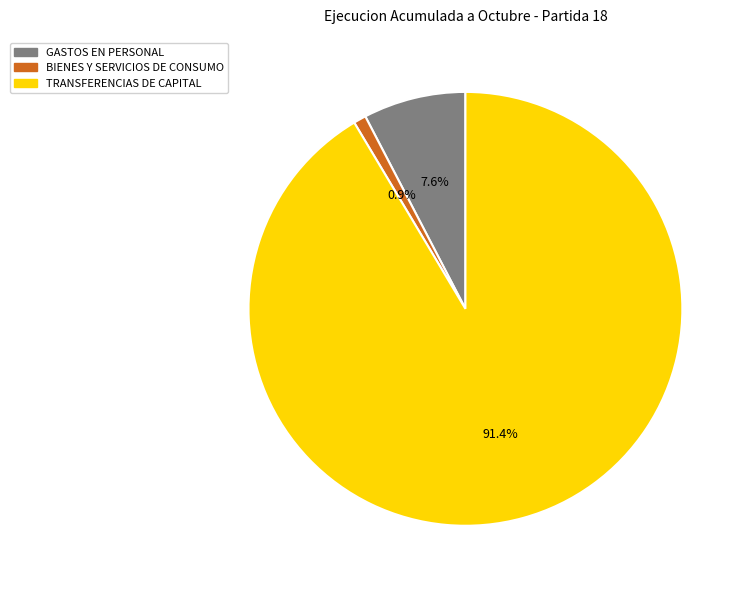

What is the ratio of the value at BIENES Y SERVICIOS DE CONSUMO to the value at GASTOS EN PERSONAL?

0.1